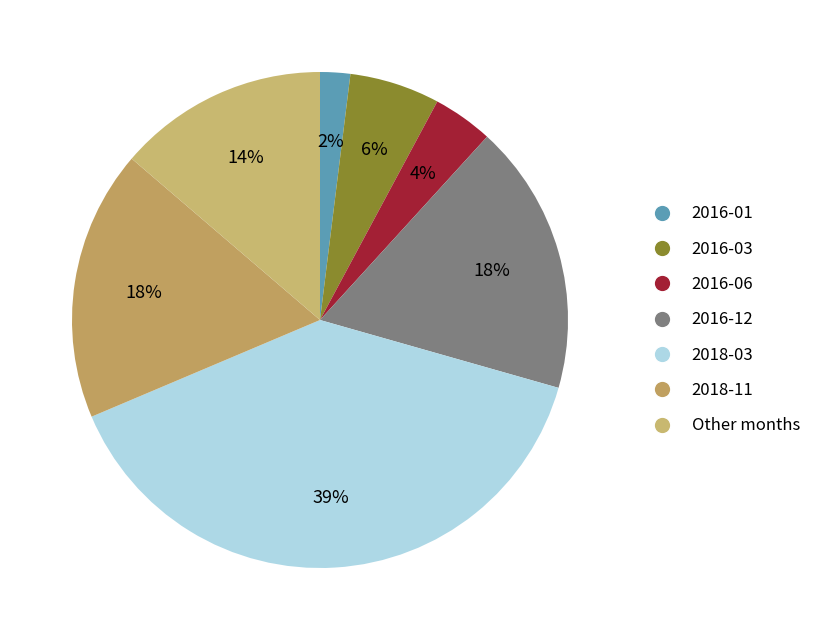

How many slices are in this pie chart?

7